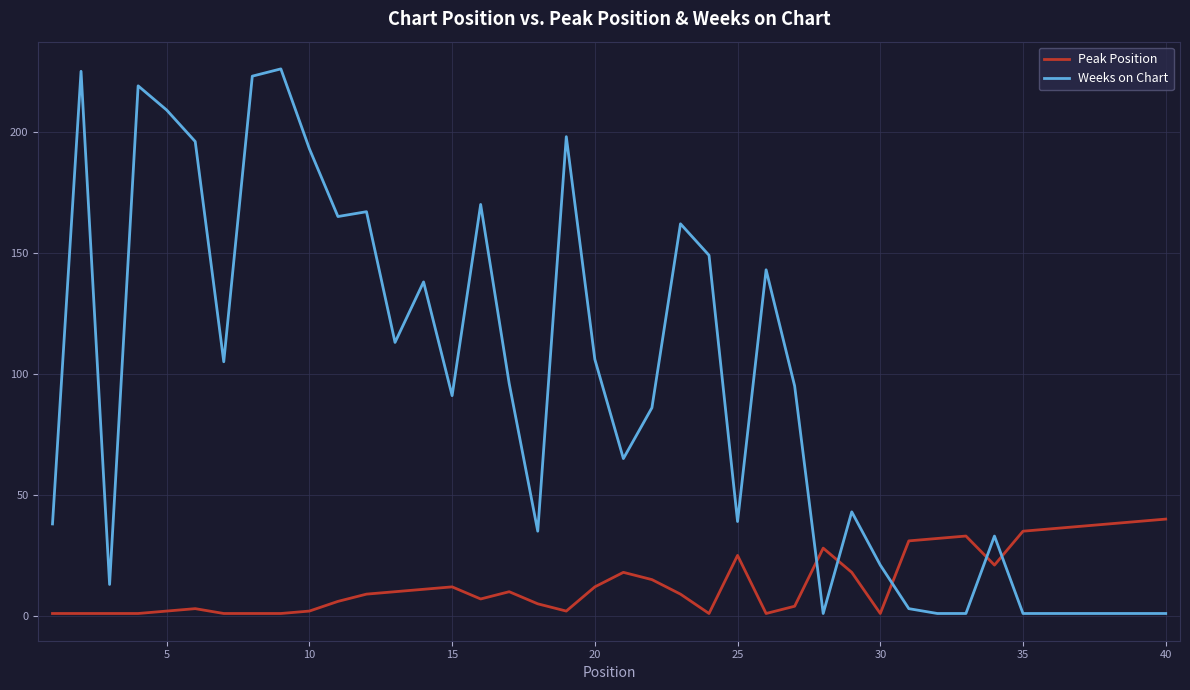

After their last crossing, which series has the higher values: Peak Position or Weeks on Chart?

Peak Position